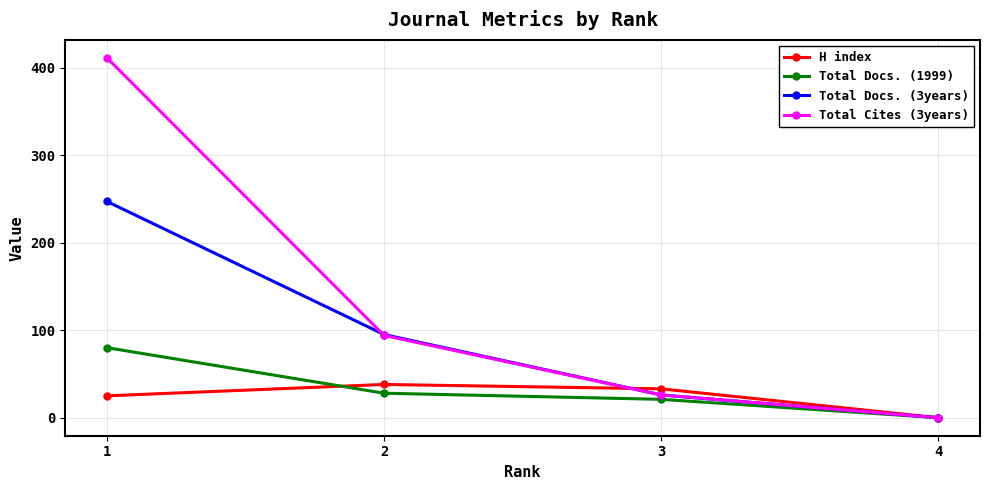

Between which two adjacent categories do Total Docs. (1999) and H index first intersect?

1 and 2